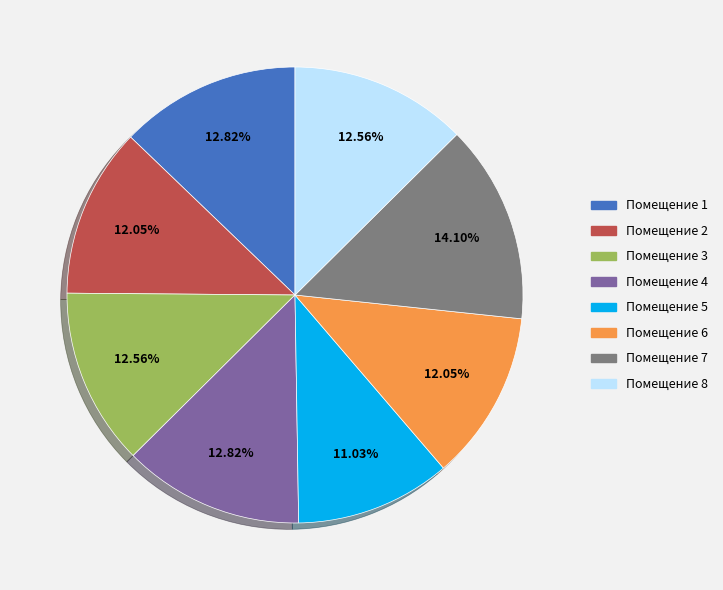

Is there a majority slice in this chart?

No